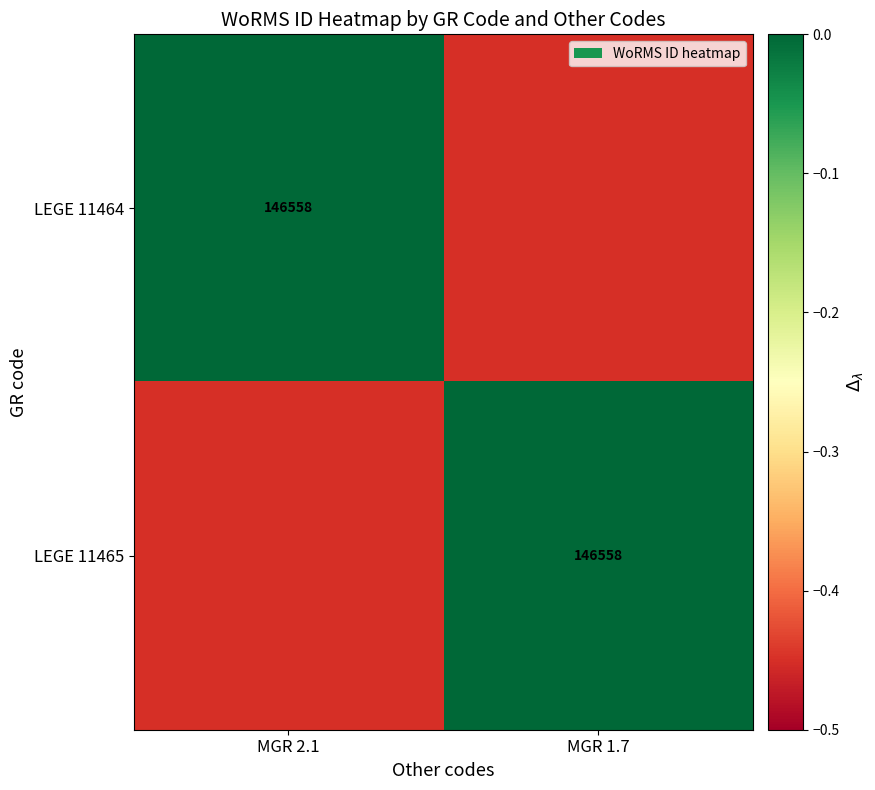

Is the value of LEGE 11464 at MGR 2.1 greater than the value of LEGE 11465 at MGR 1.7?

No